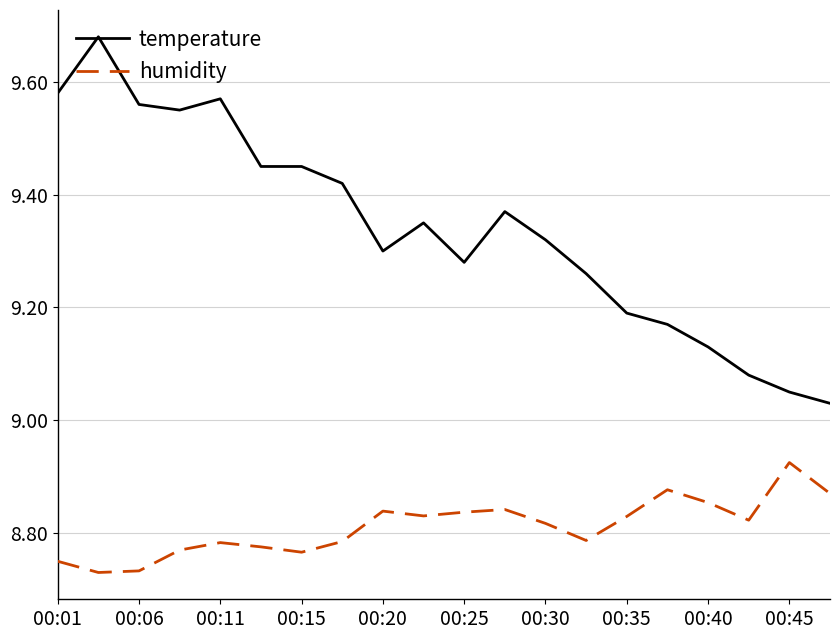

True or false: humidity and temperature cross at least once.

False